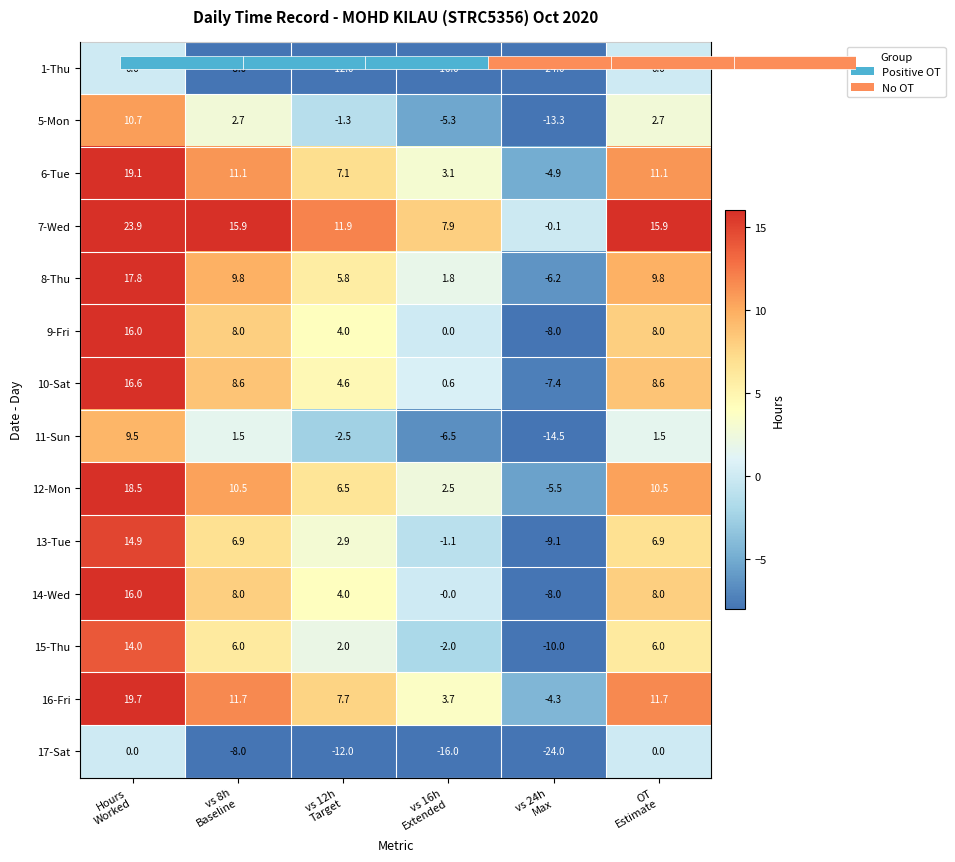

Rank the series at vs 16h Extended from highest to lowest value.

7-Wed, 16-Fri, 6-Tue, 12-Mon, 8-Thu, 10-Sat, 9-Fri, 14-Wed, 13-Tue, 15-Thu, 5-Mon, 11-Sun, 1-Thu, 17-Sat